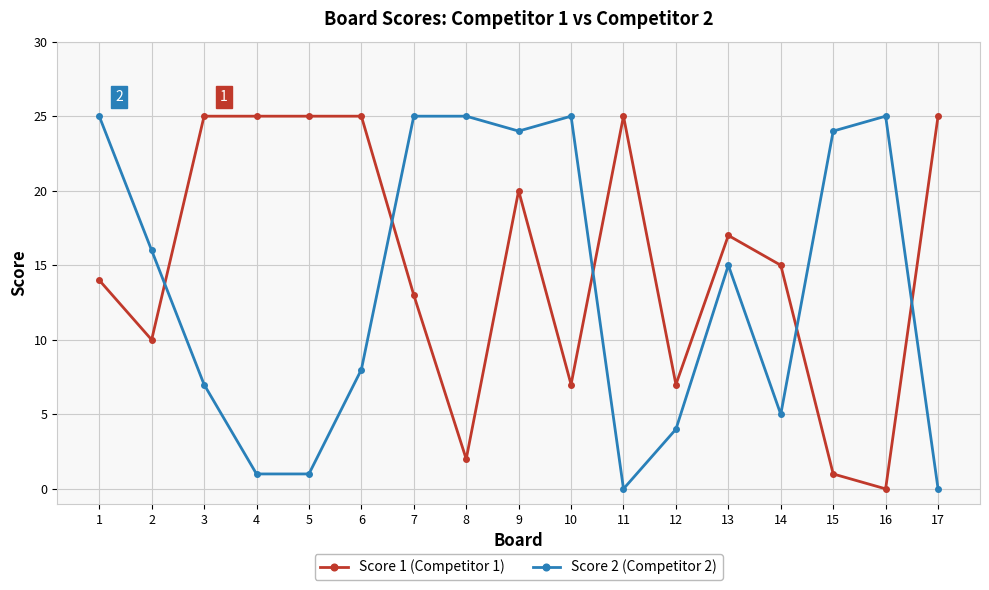

The Score 2 (Competitor 2) series shows 9 at 14. True or false?

False